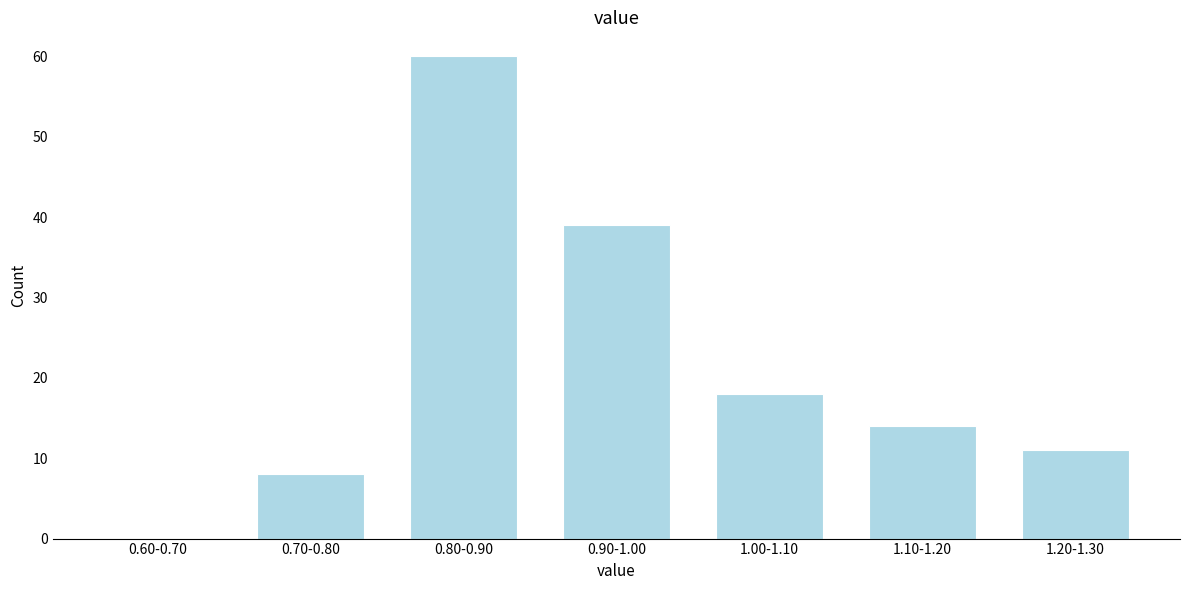

Reading left to right, list all the values displayed in this chart.

0.60-0.70=0	0.70-0.80=8	0.80-0.90=60	0.90-1.00=39	1.00-1.10=18	1.10-1.20=14	1.20-1.30=11